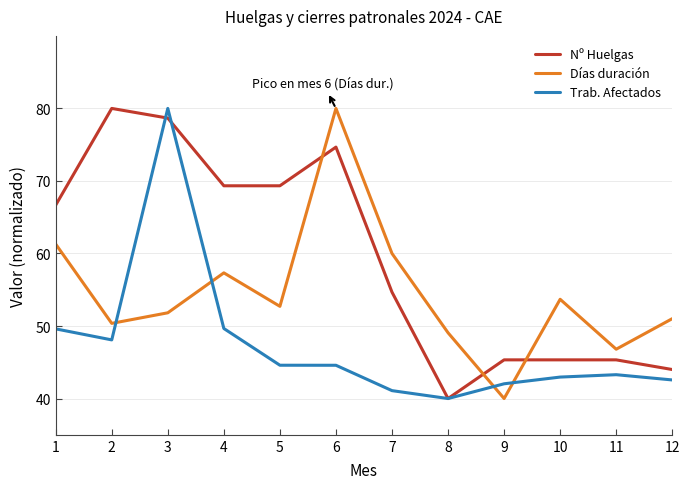

At which category is the sum across all series the highest?

3